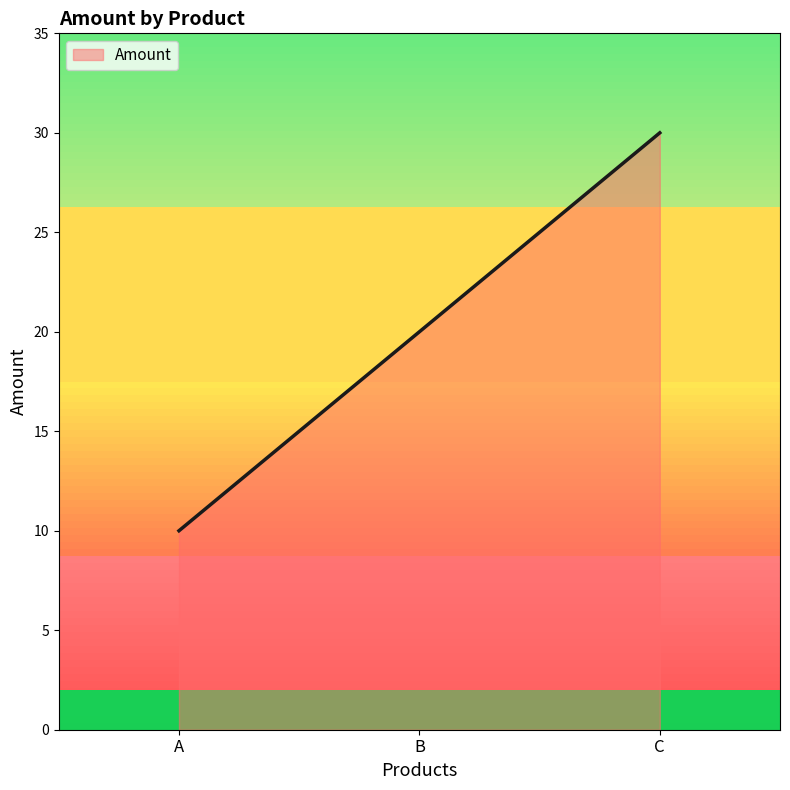

Reading left to right, extract all data points from this chart.

A=10	B=20	C=30